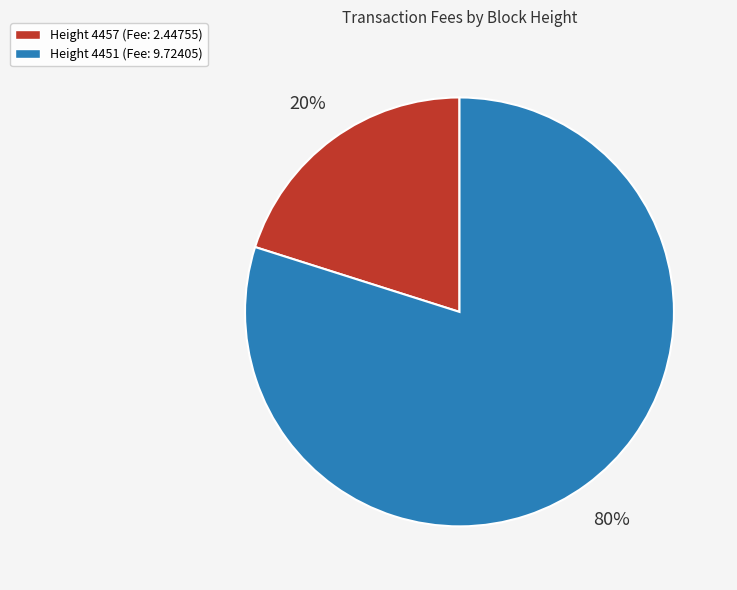

To the nearest percent, what is the difference between the Height 4451 (Fee: 9.72405) and Height 4457 (Fee: 2.44755) slice percentages?

60%